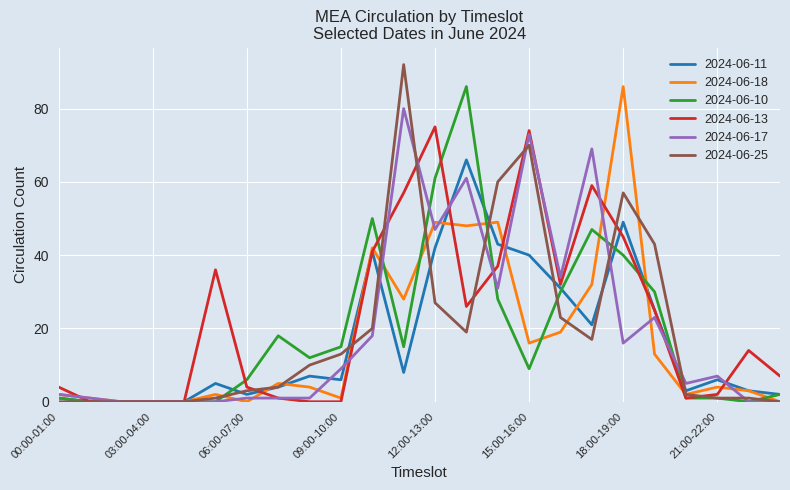

What is the highest value of the 2024-06-17 series?

80